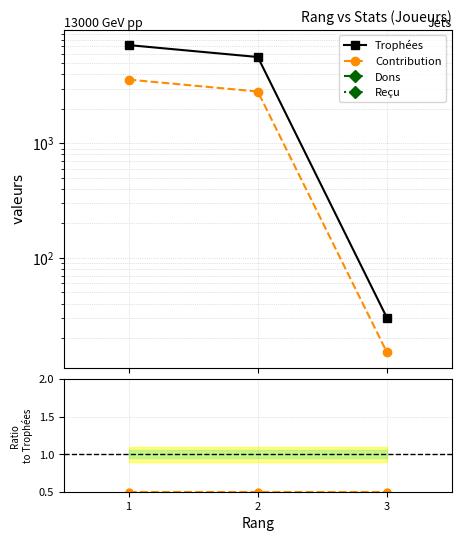

Reading right to left, what are all the values shown in this chart?

Trophées: 30.0	5652.0	7180.0
Contribution: 15.0	2826.0	3590.0
Dons: 0.0	0.0	0.0
Reçu: 0.0	0.0	0.0
Contribution/Trophées: 0.5	0.5	0.5